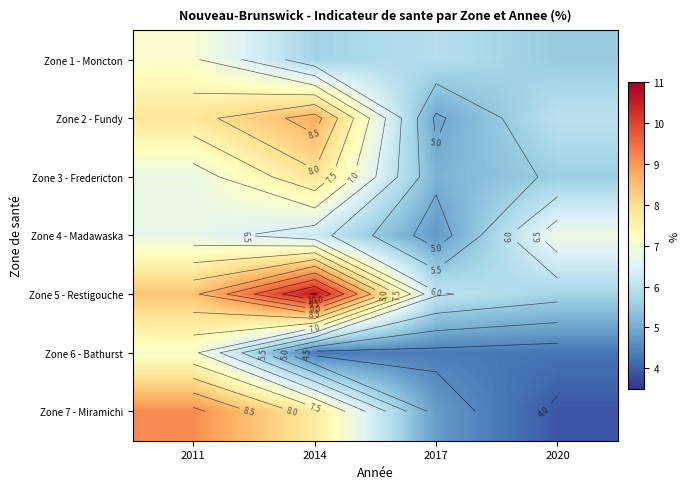

What is the maximum value for Zone 1 - Moncton?

7.1